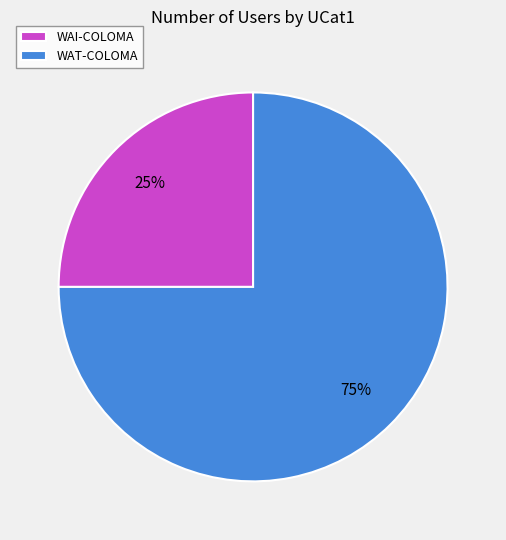

Do WAT-COLOMA and WAI-COLOMA together represent more than half of the pie?

Yes